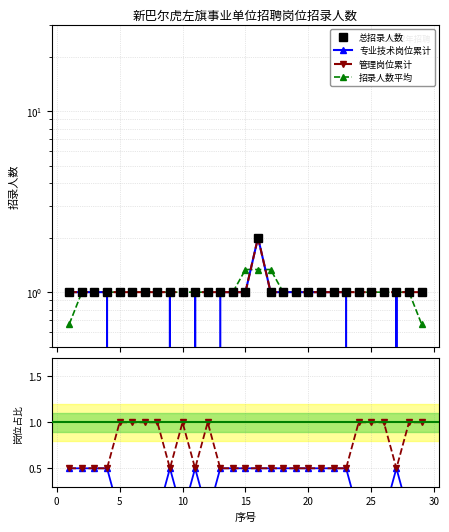

How many 专业技术 values are between 0 and 1?

29